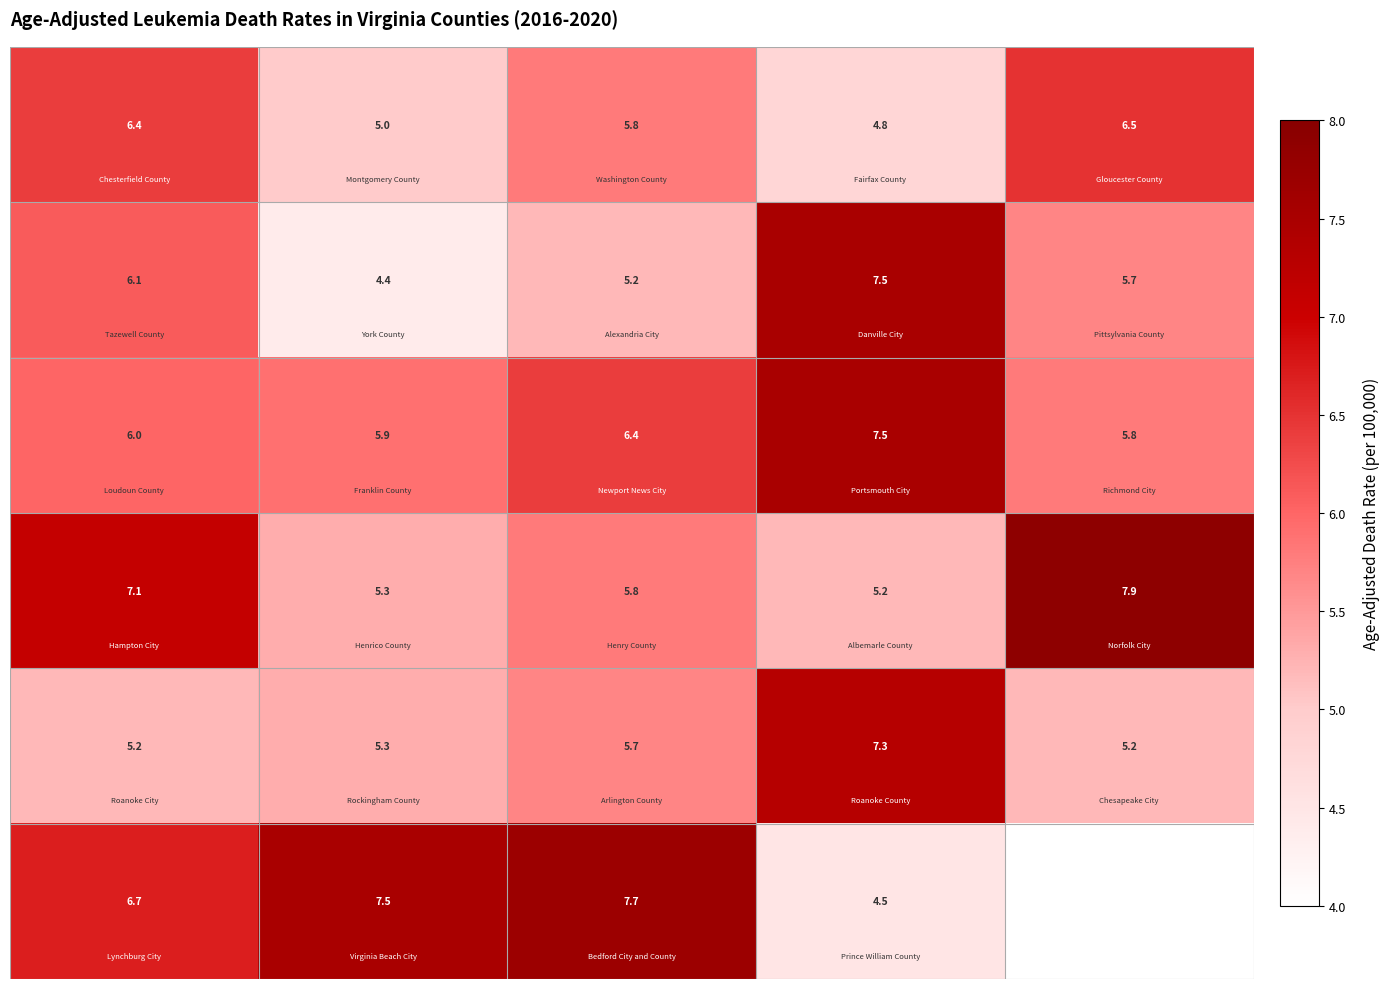

At which category does the chart reach its peak across all series?

4